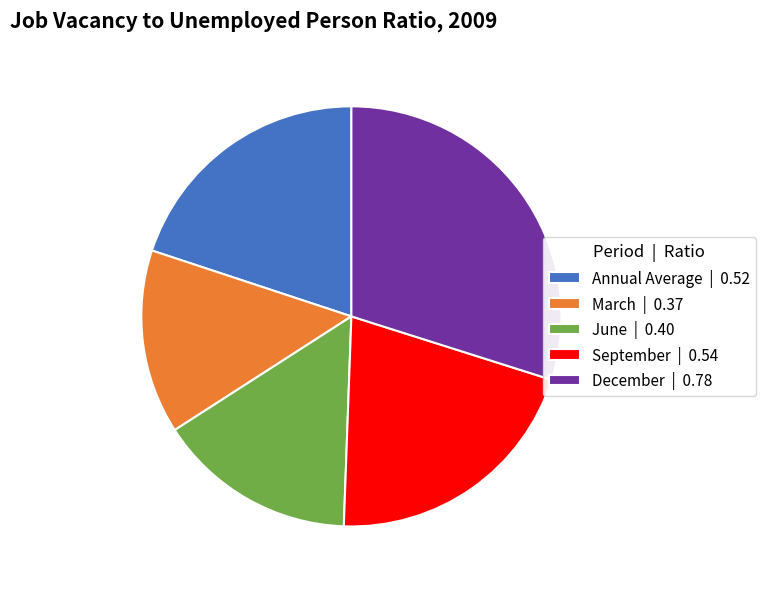

Is the sum of June | 0.40 and December | 0.78 greater than half?

No